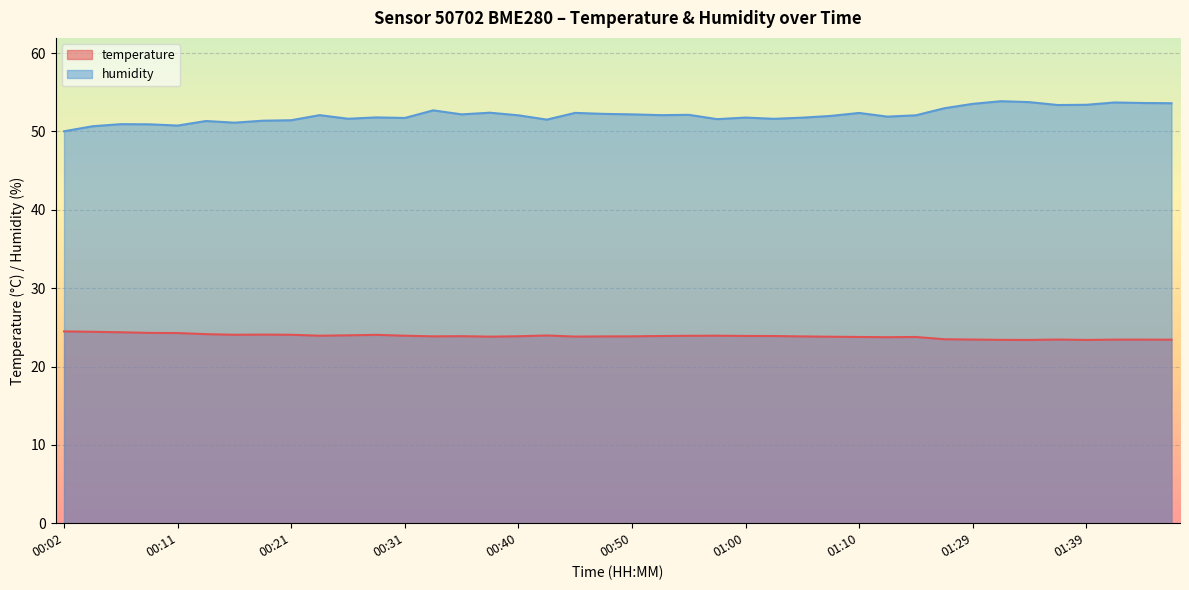

What is the label of the 36th point from the left?

01:36